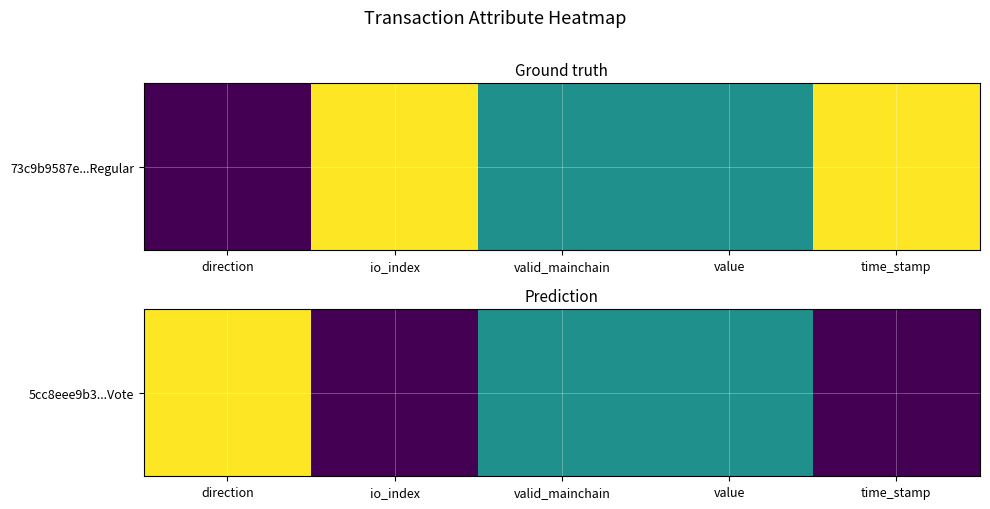

Between time_stamp and io_index, which is larger?

time_stamp